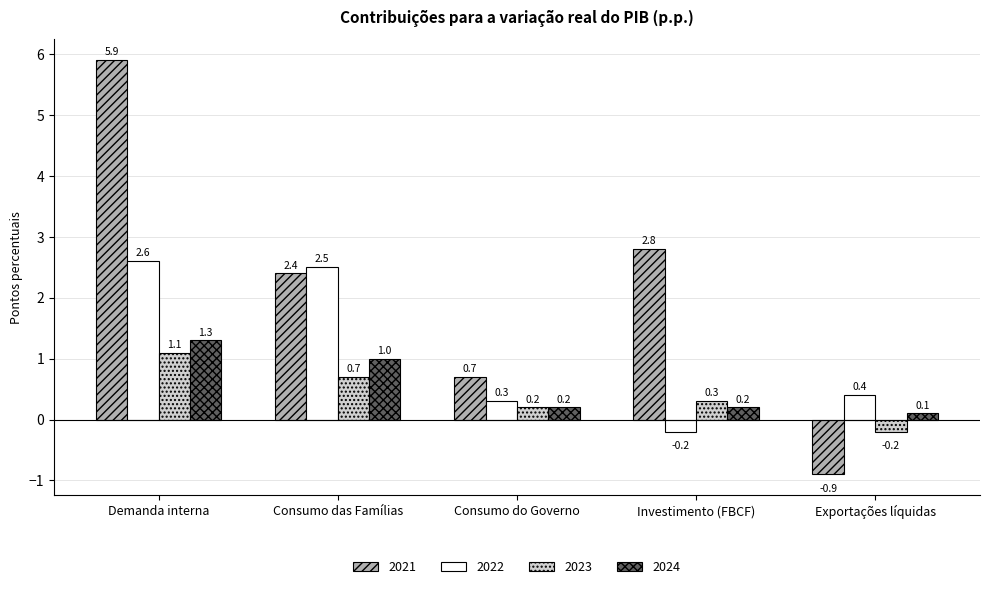

Rank the series at Demanda interna from lowest to highest value.

2023, 2024, 2022, 2021